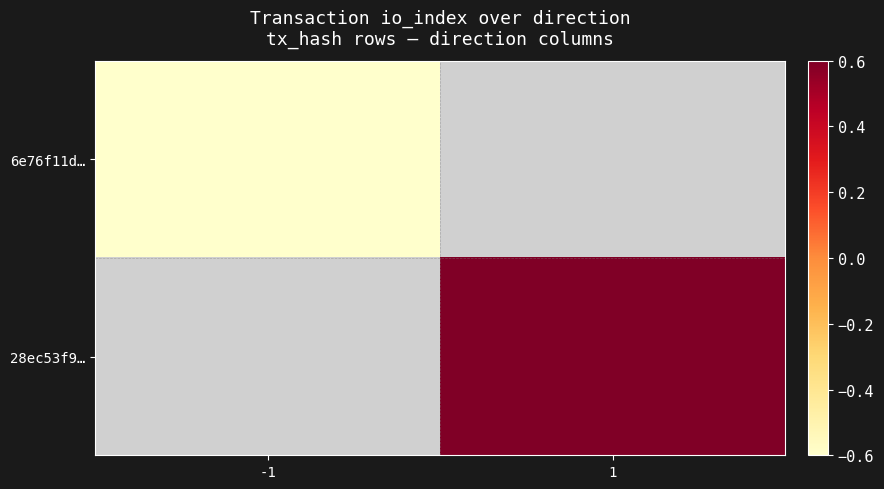

Is the value of 6e76f11d… at -1 greater than the value of 28ec53f9… at -1?

No